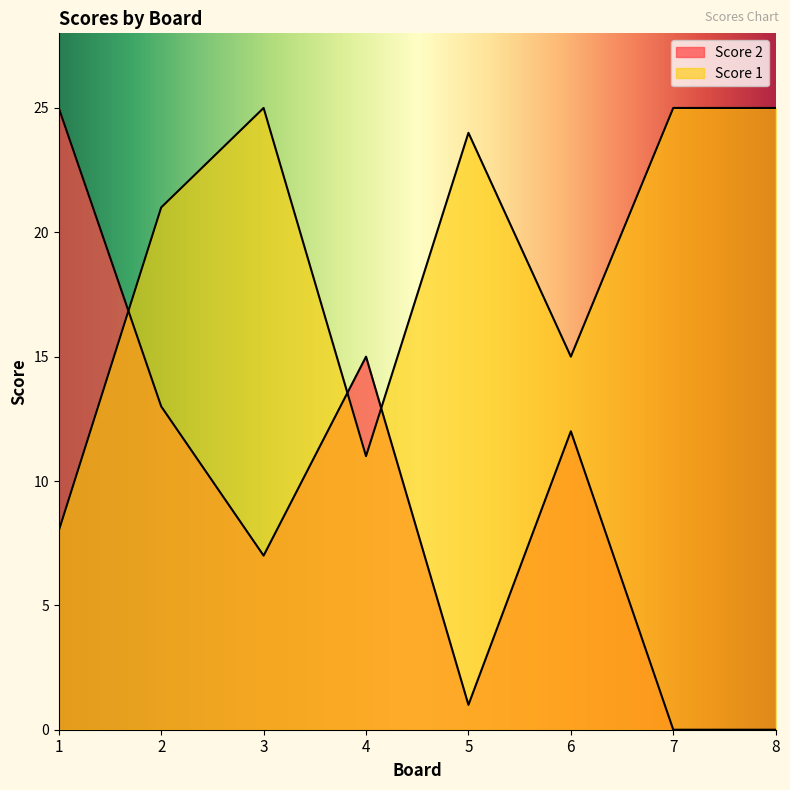

Reading left to right, transcribe all the data shown in this chart.

Score 1: 1=8	2=21	3=25	4=11	5=24	6=15	7=25	8=25
Score 2: 1=25	2=13	3=7	4=15	5=1	6=12	7=0	8=0